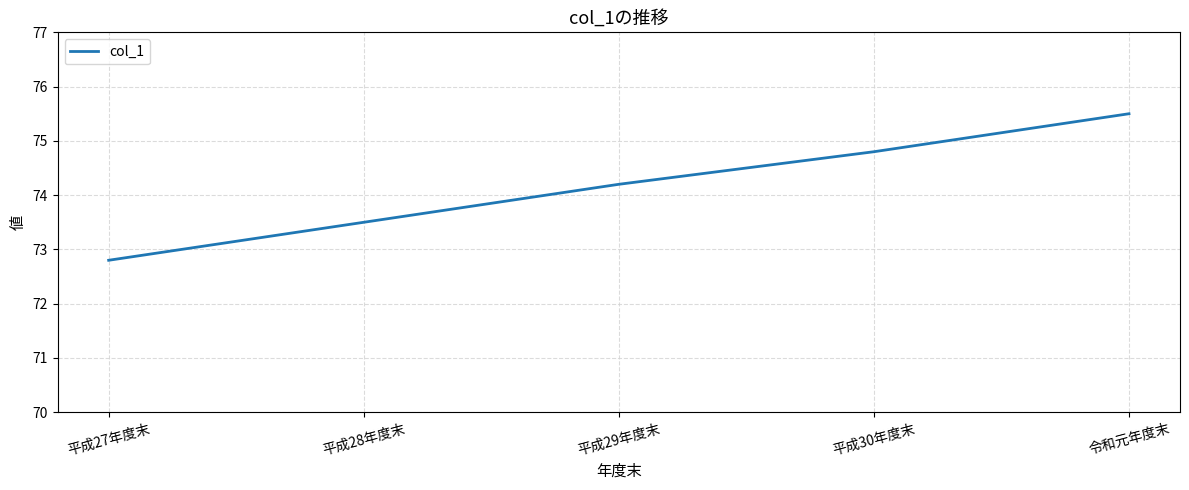

Reading right to left, what are all the values shown in this chart?

令和元年度末=75.5	平成30年度末=74.8	平成29年度末=74.2	平成28年度末=73.5	平成27年度末=72.8